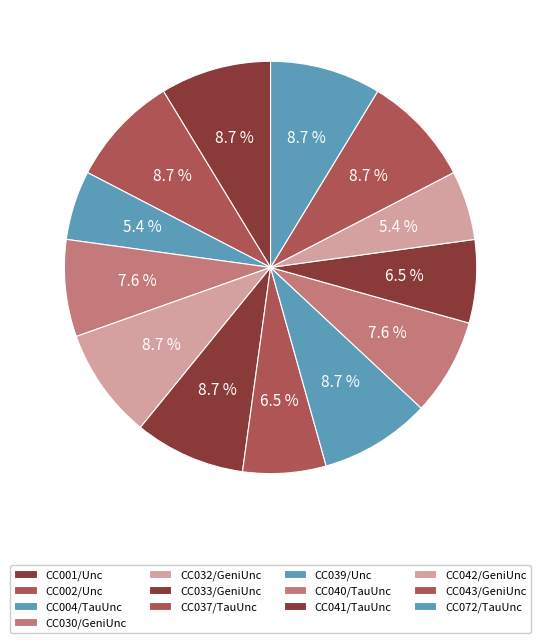

Combined, what portion of the pie is CC002/Unc and CC032/GeniUnc?

17.4%